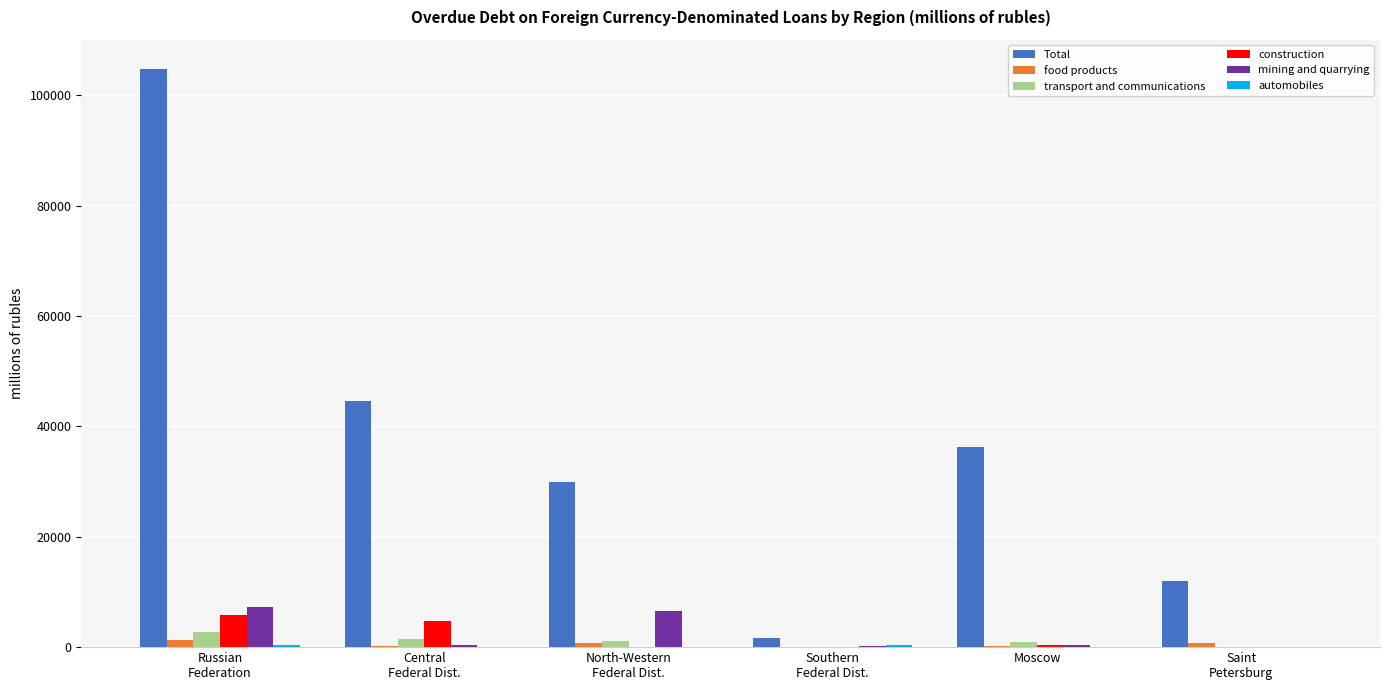

What is the greatest value displayed?

104808